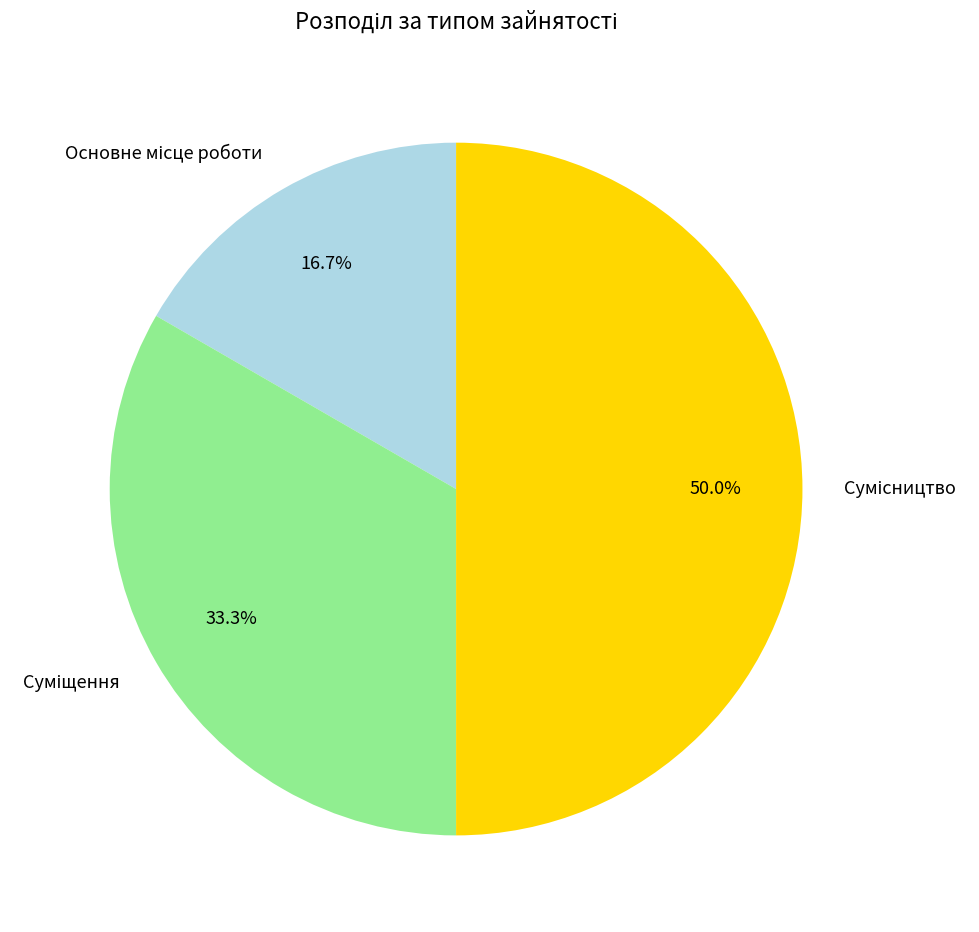

How many segments does this pie chart have?

3